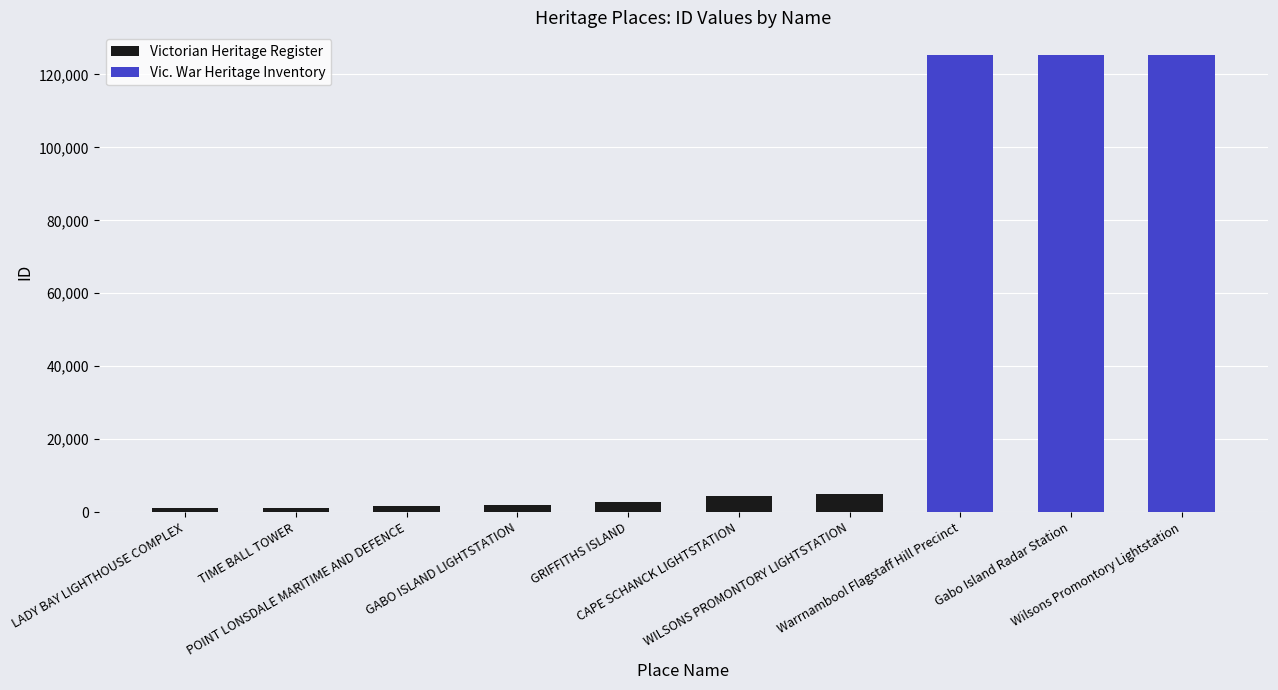

Reading right to left, extract all data points from this chart.

Wilsons Promontory Lightstation=125289	Gabo Island Radar Station=125258	Warrnambool Flagstaff Hill Precinct=125241	WILSONS PROMONTORY LIGHTSTATION=4942	CAPE SCHANCK LIGHTSTATION=4443	GRIFFITHS ISLAND=2711	GABO ISLAND LIGHTSTATION=2022	POINT LONSDALE MARITIME AND DEFENCE=1693	TIME BALL TOWER=1222	LADY BAY LIGHTHOUSE COMPLEX=1197